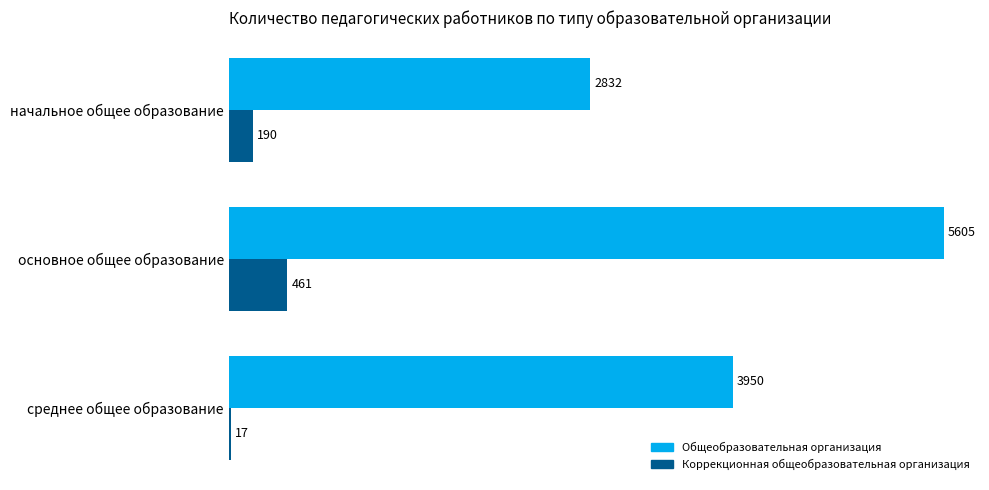

How many Общеобразовательная организация values are between 2832 and 5605?

3